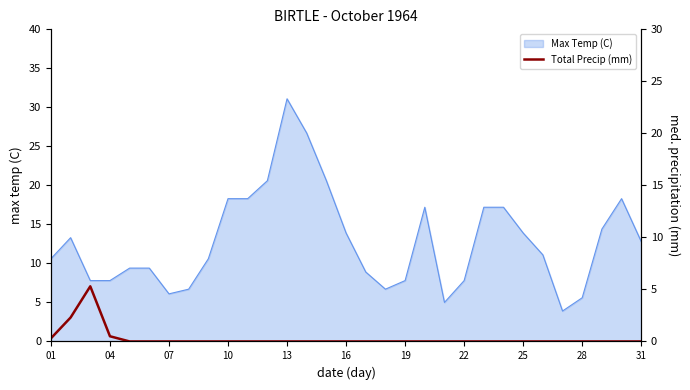

What is the minimum value for Max Temp (C)?

3.9